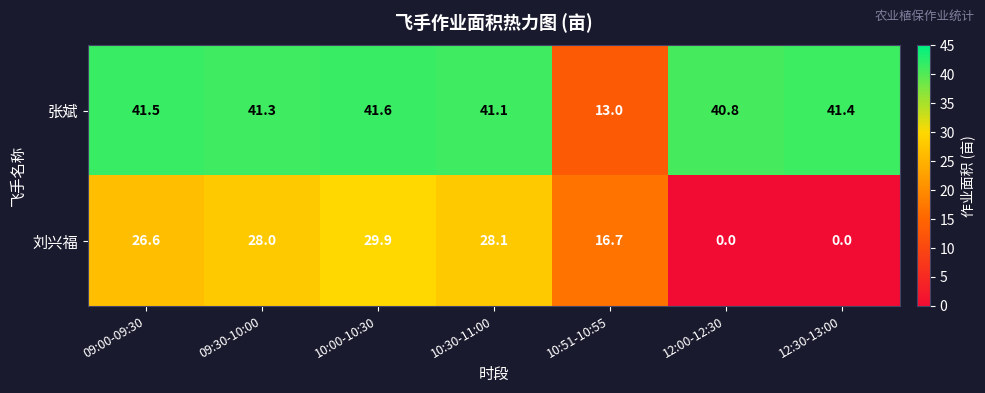

What value does the 刘兴福 series have at 09:30-10:00?

28.0